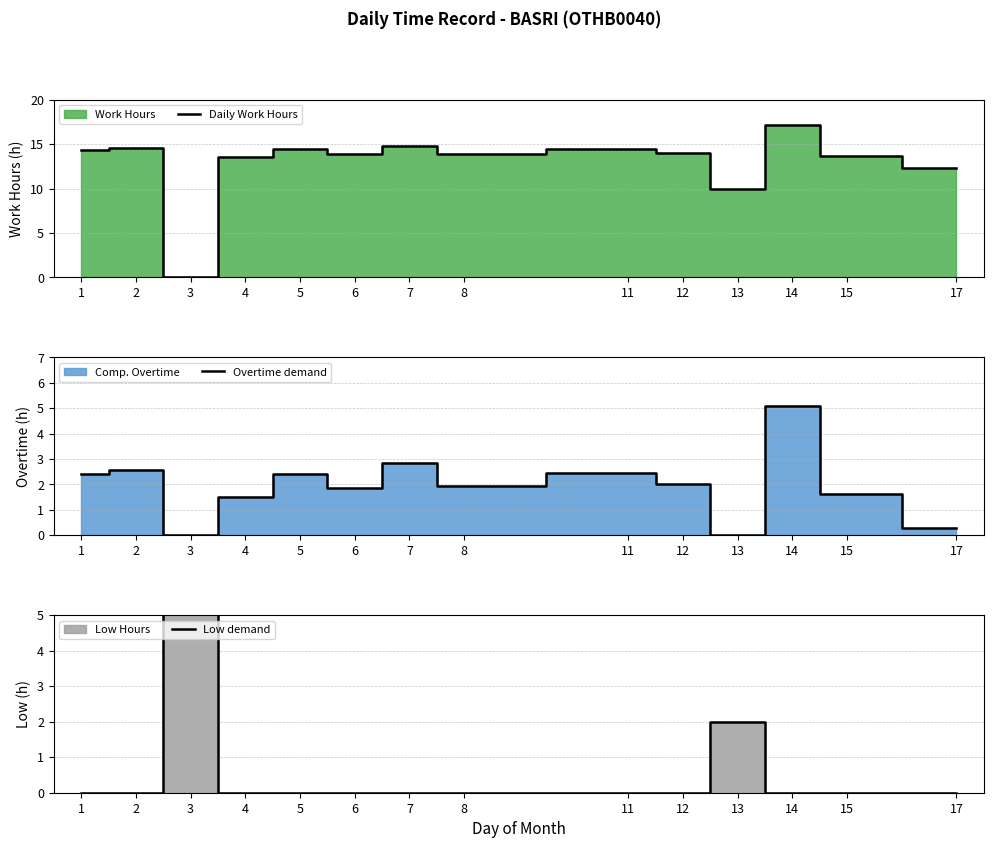

True or false: Daily Work Hours and Low demand cross at least once.

True